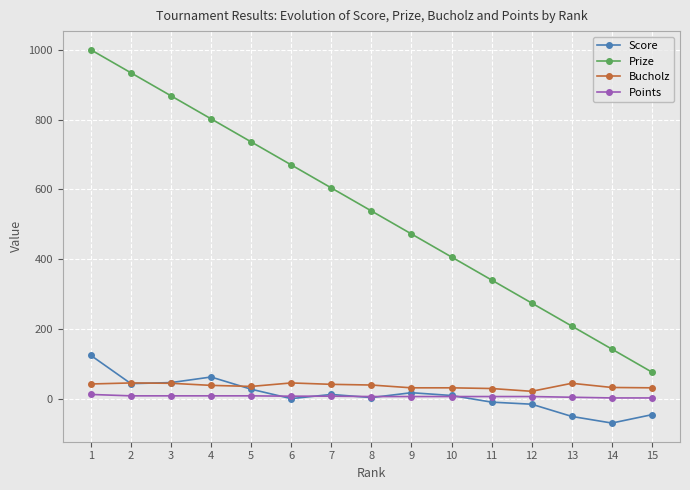

True or false: Bucholz has a value of 21 at 12.

True